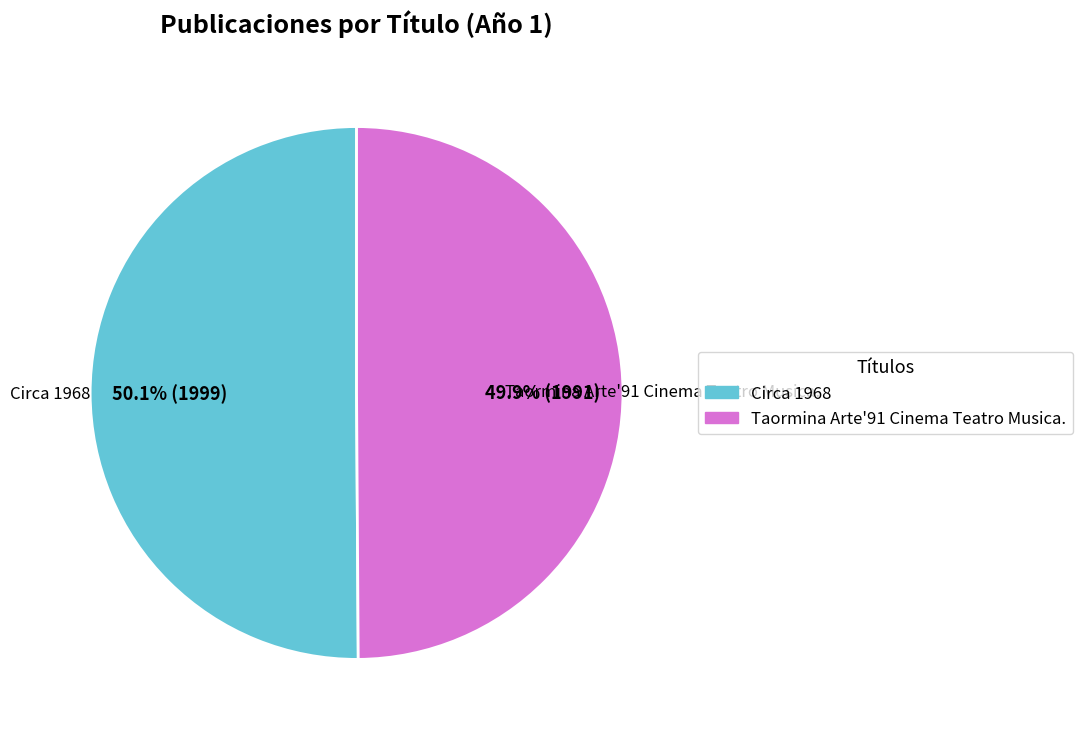

Is there any slice that represents more than half of the pie?

Yes